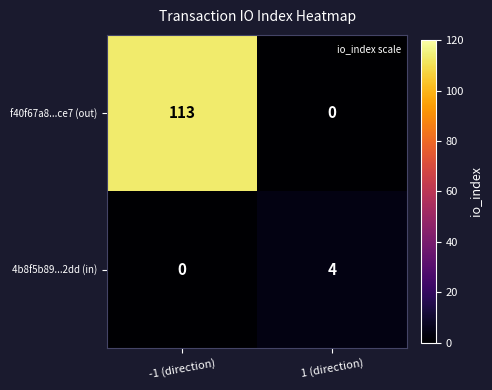

What is the spread (max minus min) of values at -1 (direction)?

113